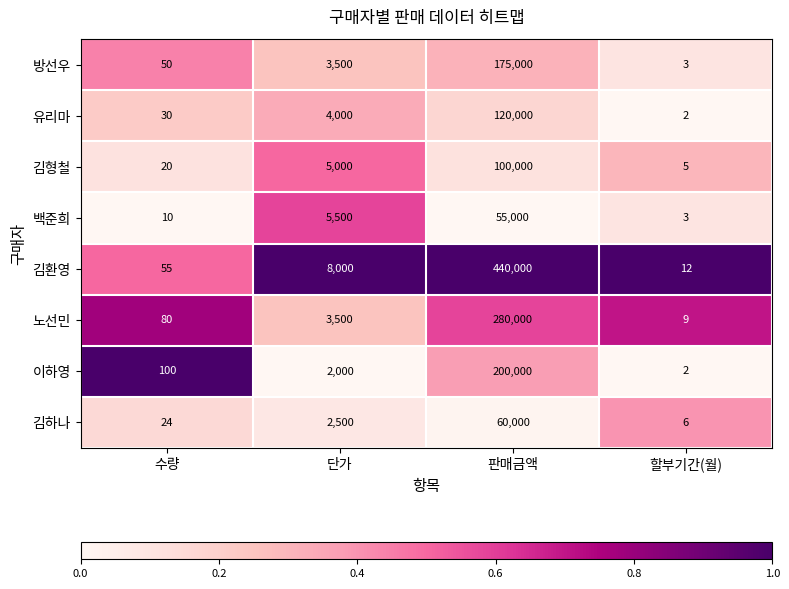

Is the value of 김환영 at 판매금액 greater than the value of 김하나 at 할부기간(월)?

Yes